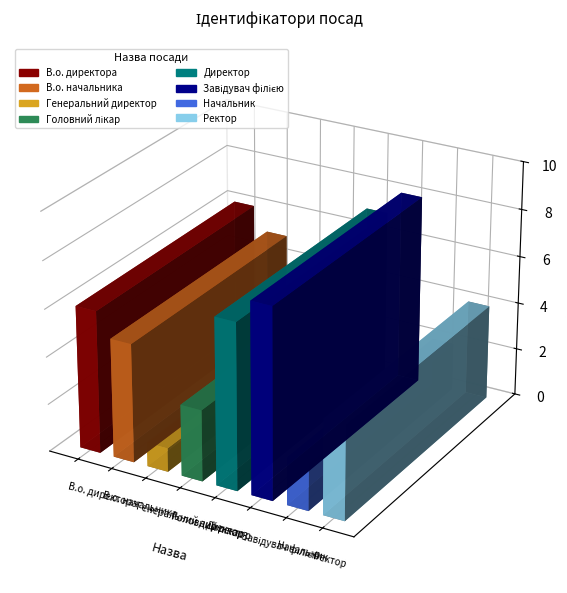

How many data points are less than 5?

4